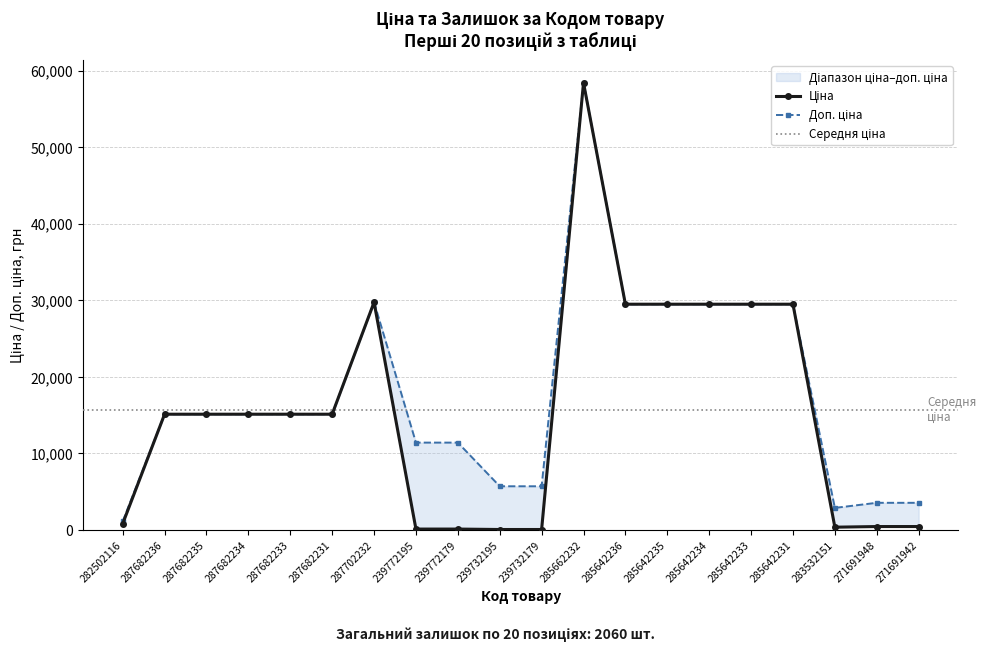

Reading left to right, transcribe all the data shown in this chart.

Ціна: 282502116=818.5	287682236=15120.0	287682235=15120.0	287682234=15120.0	287682233=15120.0	287682231=15120.0	287702232=29747.2	239772195=114.1	239772179=114.1	239732195=57.0	239732179=57.0	285662232=58426.5	285642236=29491.5	285642235=29491.5	285642234=29491.5	285642233=29491.5	285642231=29491.5	283532151=359.9	271691948=443.1	271691942=443.1
Доп. ціна: 282502116=1109.2	287682236=15120.0	287682235=15120.0	287682234=15120.0	287682233=15120.0	287682231=15120.0	287702232=29747.2	239772195=11410.0	239772179=11410.0	239732195=5705.0	239732179=5705.0	285662232=58426.5	285642236=29491.5	285642235=29491.5	285642234=29491.5	285642233=29491.5	285642231=29491.5	283532151=2878.8	271691948=3545.0	271691942=3545.0